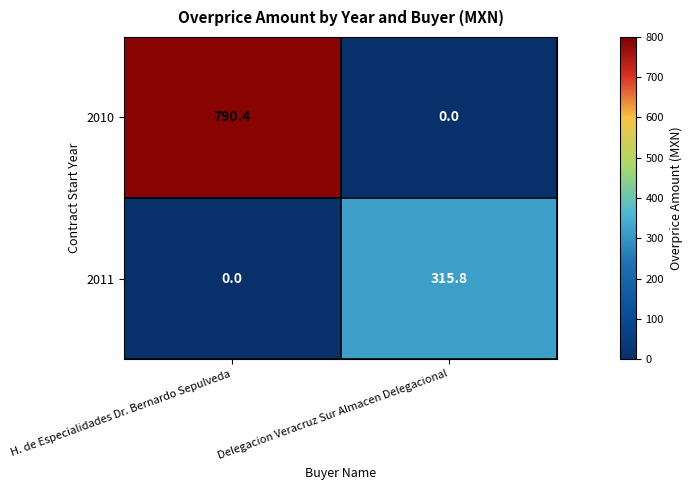

Rank the series by their average value, from lowest to highest.

2011, 2010